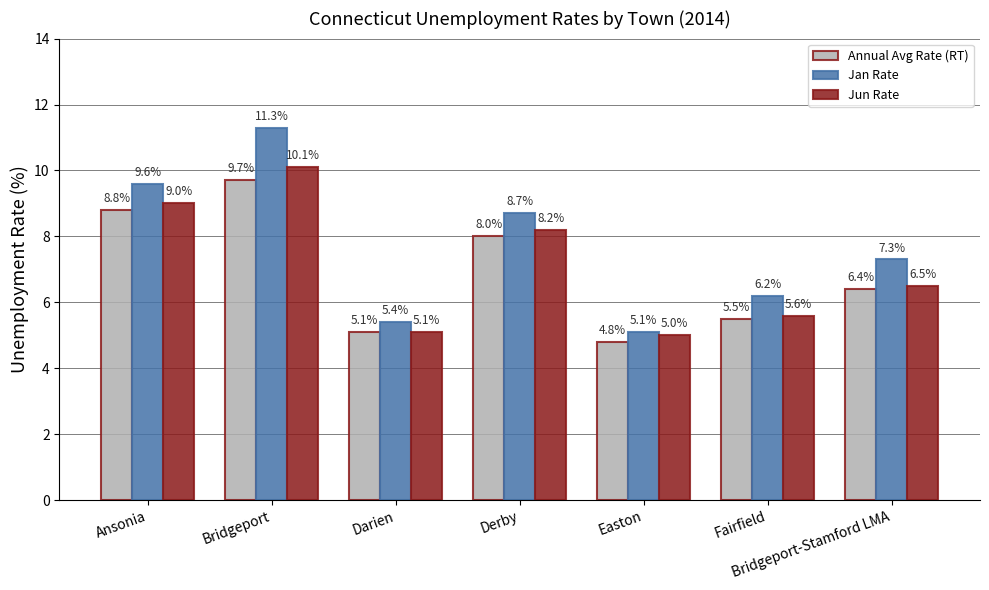

At which category is the sum across all series the highest?

Bridgeport